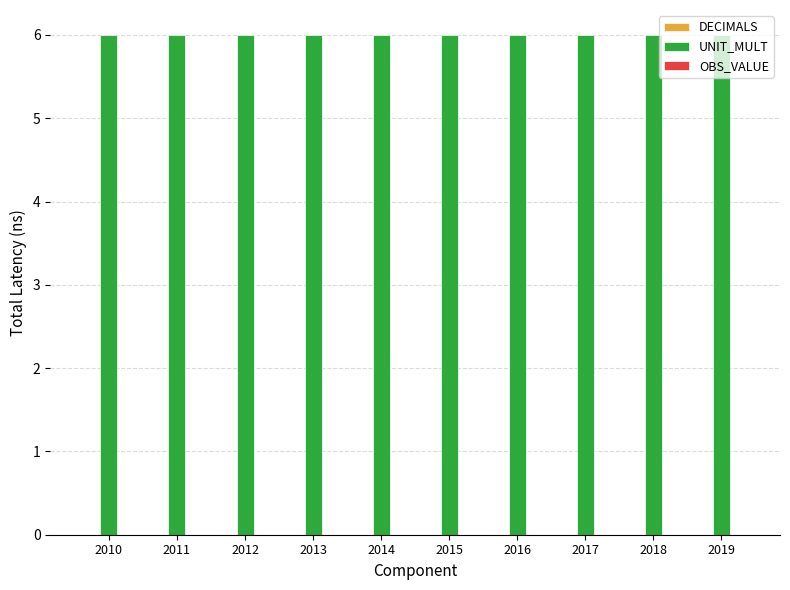

How many series are shown in this chart?

3